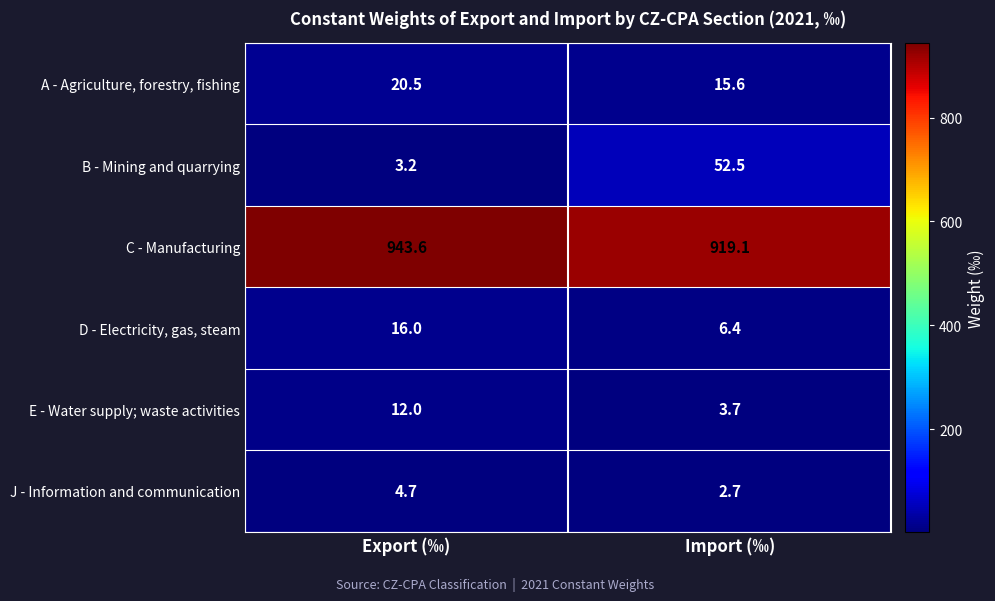

Is it true that C - Manufacturing equals 315.7 at Import (‰)?

False